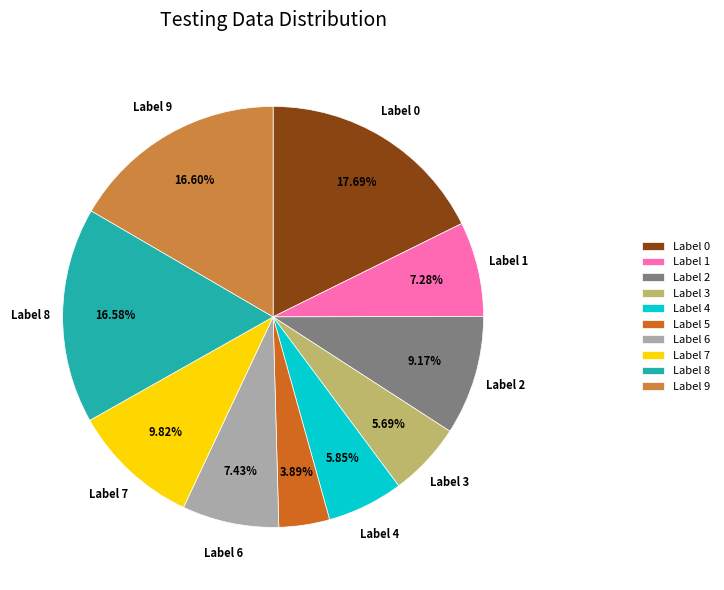

Does Label 3 represent more than half of the total?

No